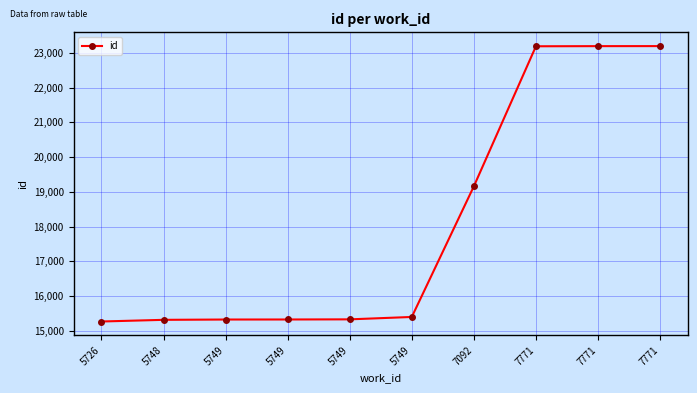

How many lines are shown in the chart?

1